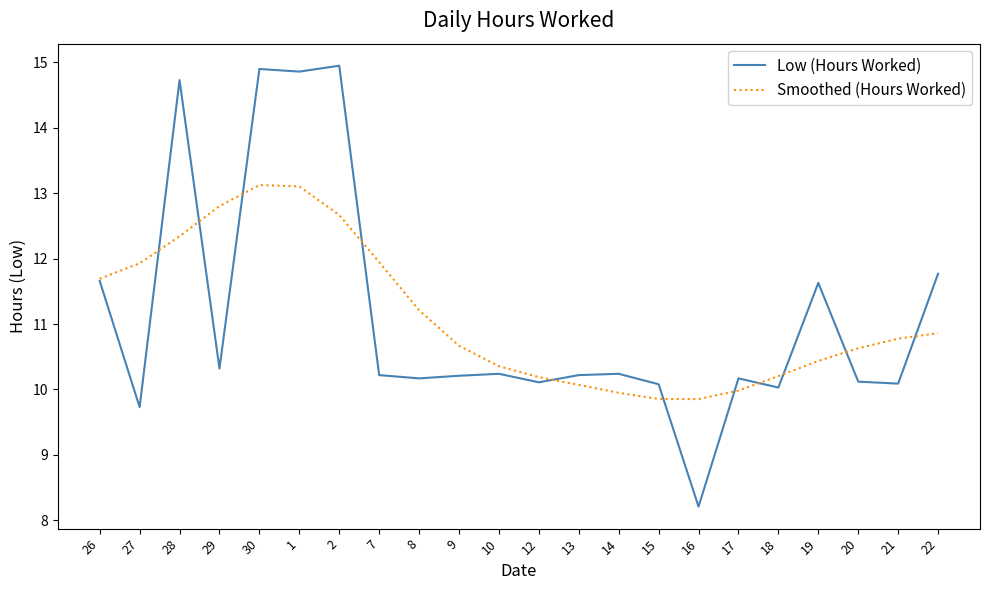

The Low (Hours Worked) series shows 10.1 at 20. True or false?

True